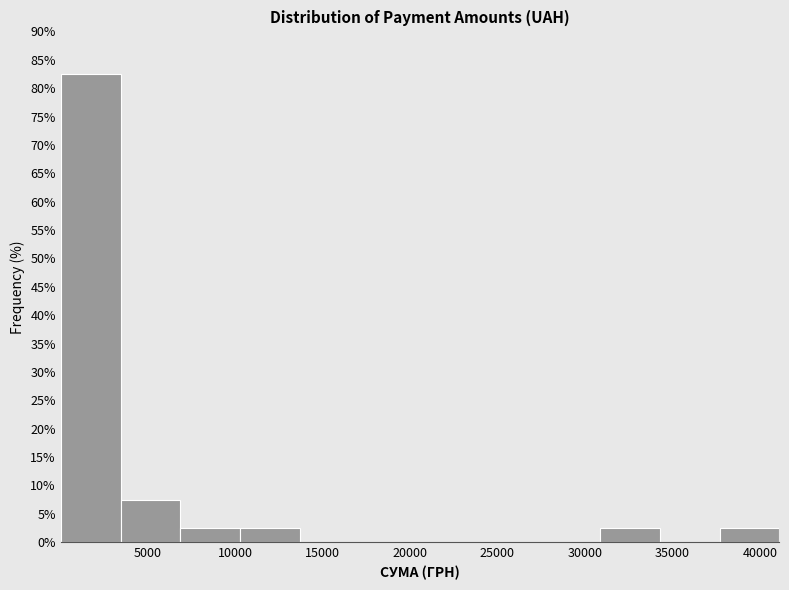

Over which range of the x-axis is the bar tallest?

0 to 3500